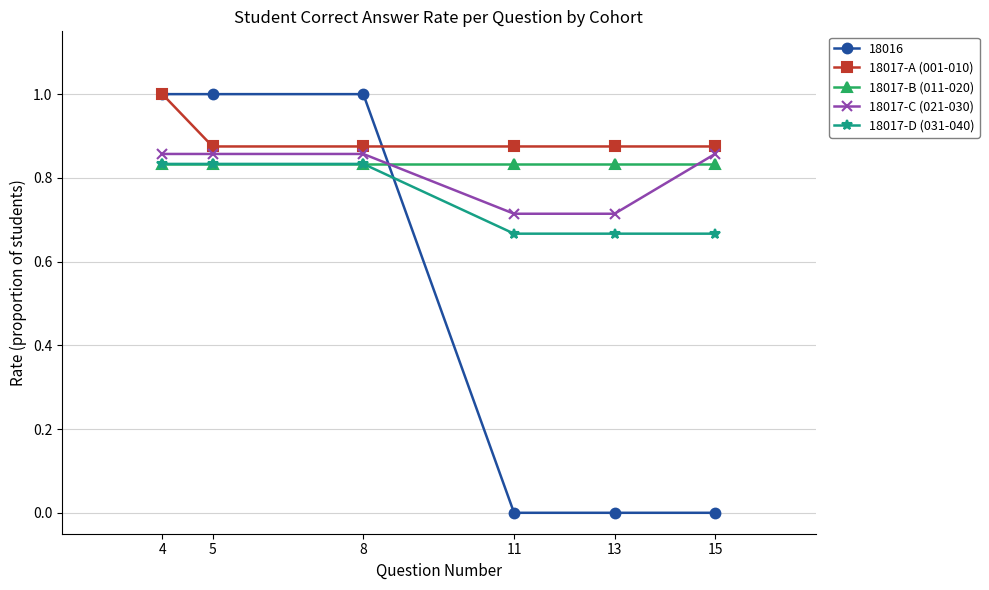

Which series has the widest spread of values?

18016